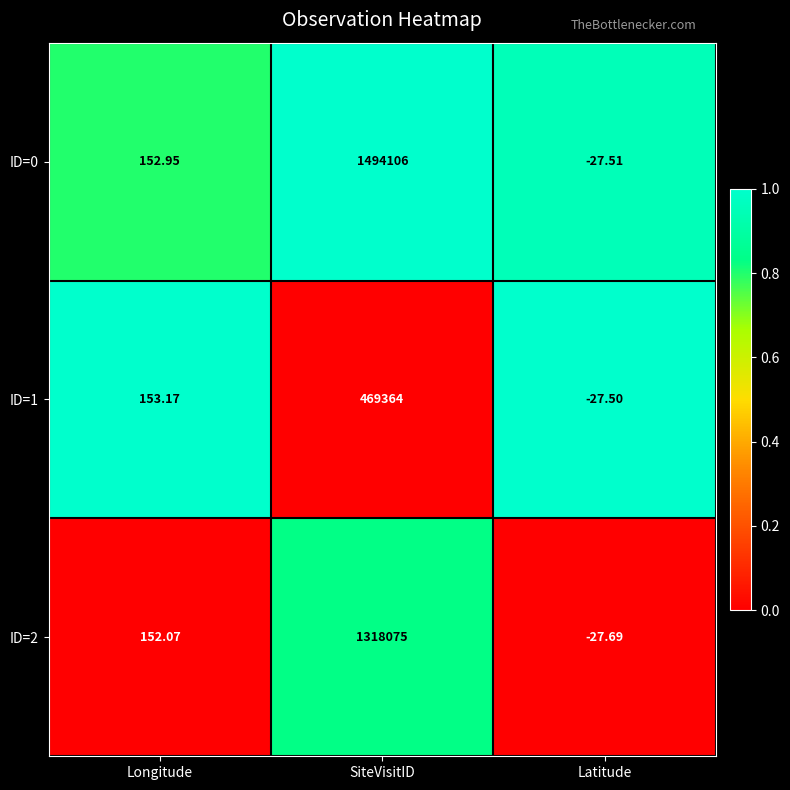

Which category has the lowest value across all series?

Latitude